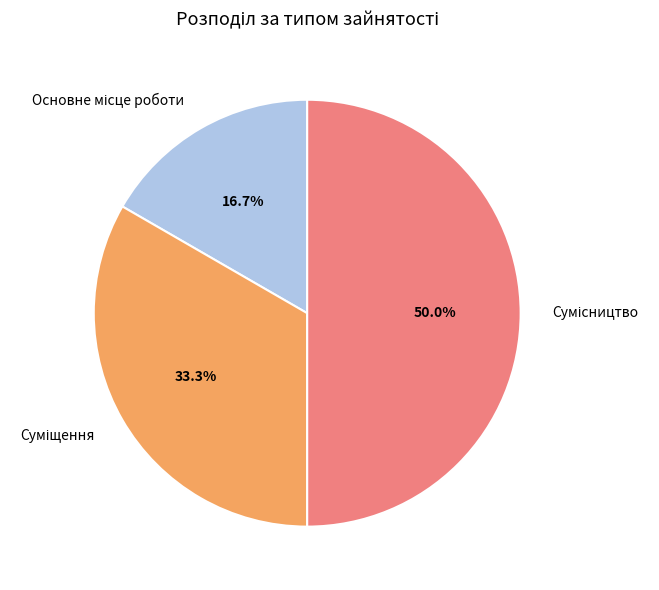

Is there a majority slice in this chart?

No